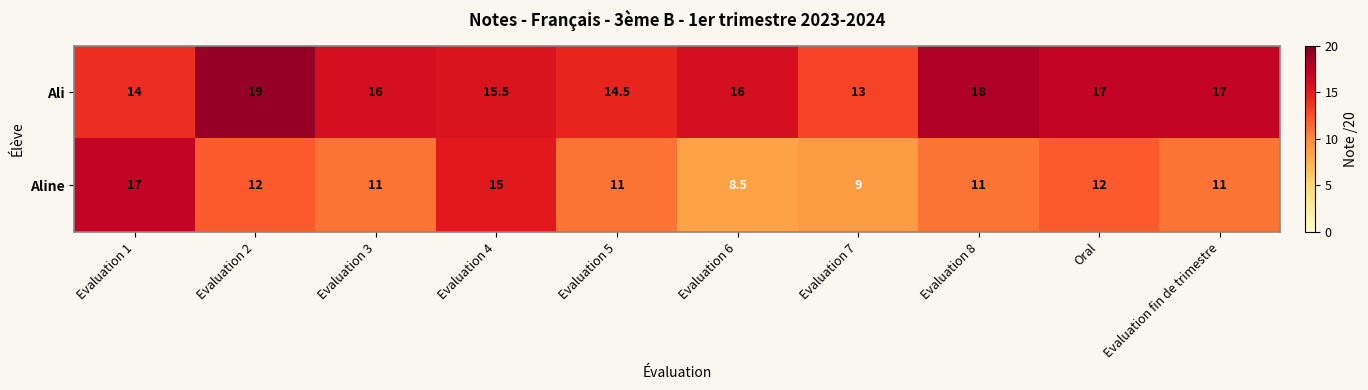

Reading left to right, transcribe all the data shown in this chart.

Ali: 14.0	19.0	16.0	15.5	14.5	16.0	13.0	18.0	17.0	17.0
Aline: 17.0	12.0	11.0	15.0	11.0	8.5	9.0	11.0	12.0	11.0